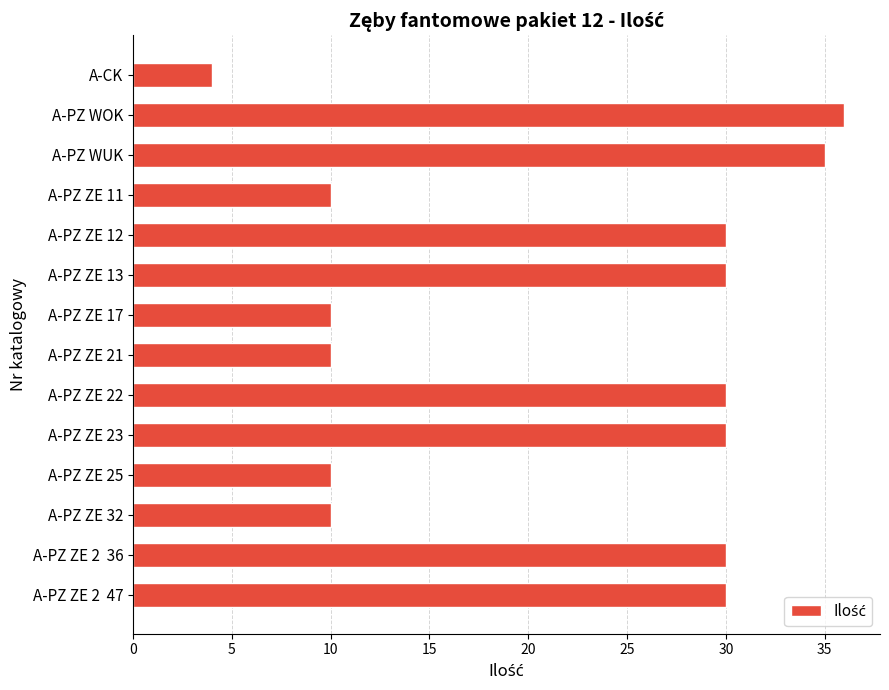

What is the value of the 7th bar from the top?

10